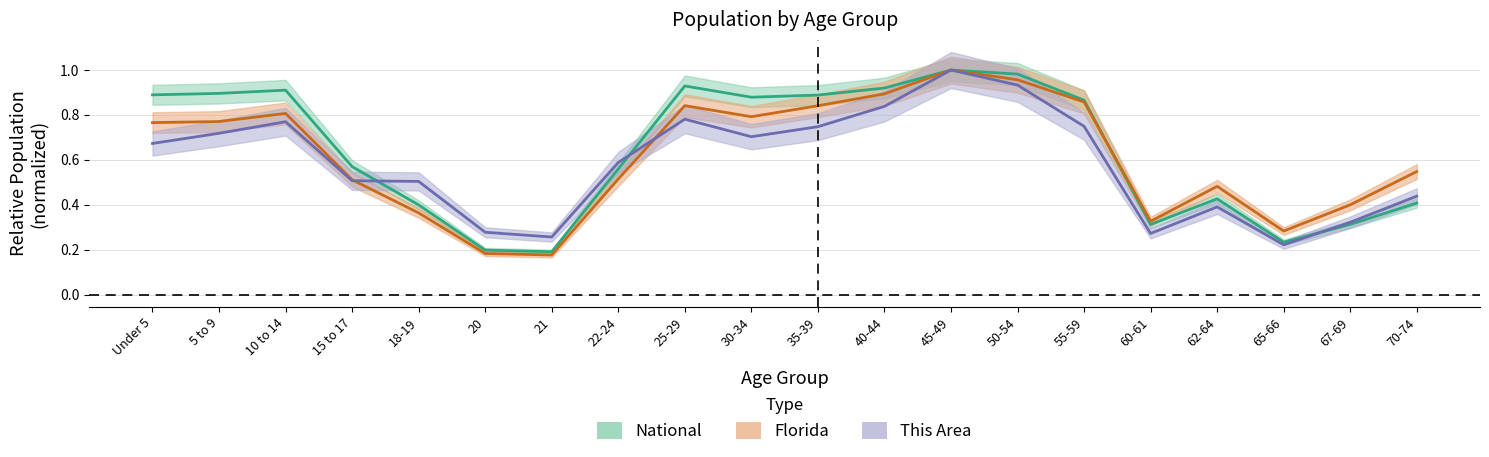

Reading left to right, what are all the values shown in this chart?

This Area: 0.7	0.7	0.8	0.5	0.5	0.3	0.3	0.6	0.8	0.7	0.7	0.8	1.0	0.9	0.7	0.3	0.4	0.2	0.3	0.4
Florida: 0.8	0.8	0.8	0.5	0.4	0.2	0.2	0.5	0.8	0.8	0.8	0.9	1.0	1.0	0.9	0.3	0.5	0.3	0.4	0.5
National: 0.9	0.9	0.9	0.6	0.4	0.2	0.2	0.6	0.9	0.9	0.9	0.9	1.0	1.0	0.9	0.3	0.4	0.2	0.3	0.4